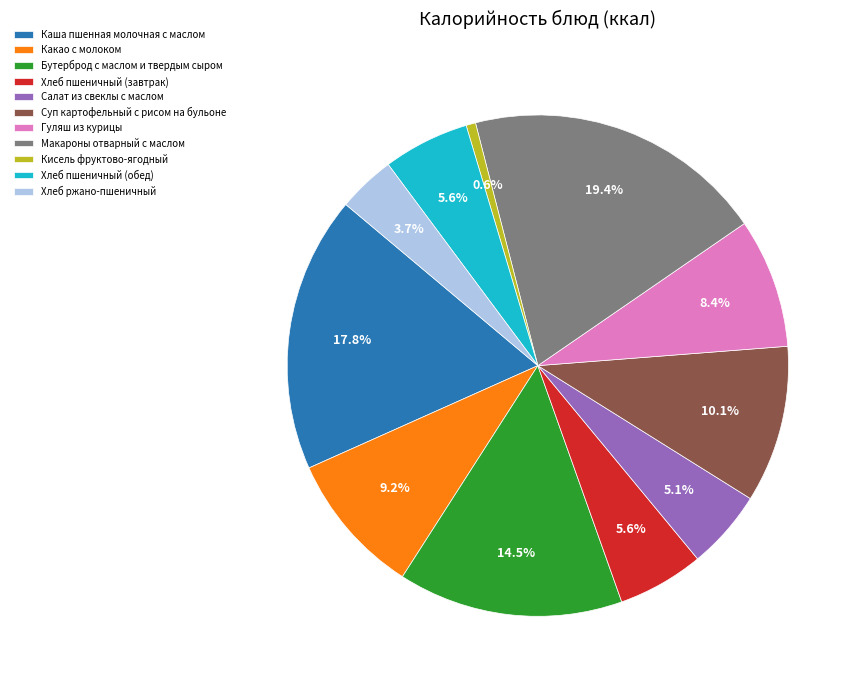

Which category has the biggest portion of the pie?

Макароны отварный с маслом